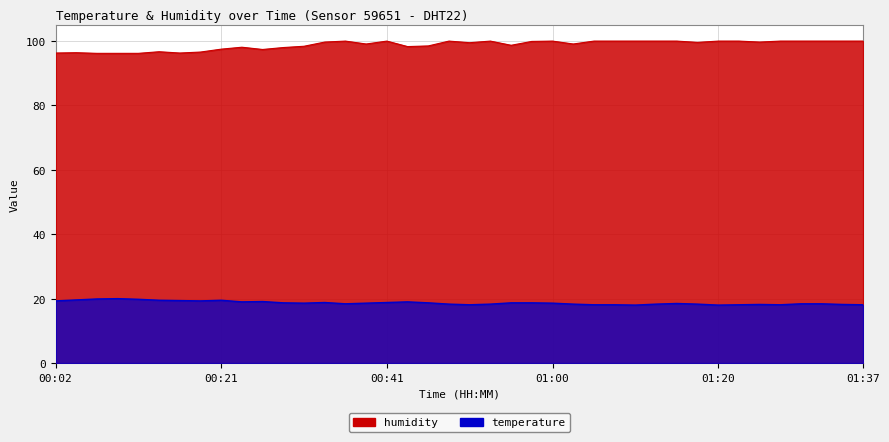

Rank the series at 00:29 from highest to lowest value.

humidity, temperature